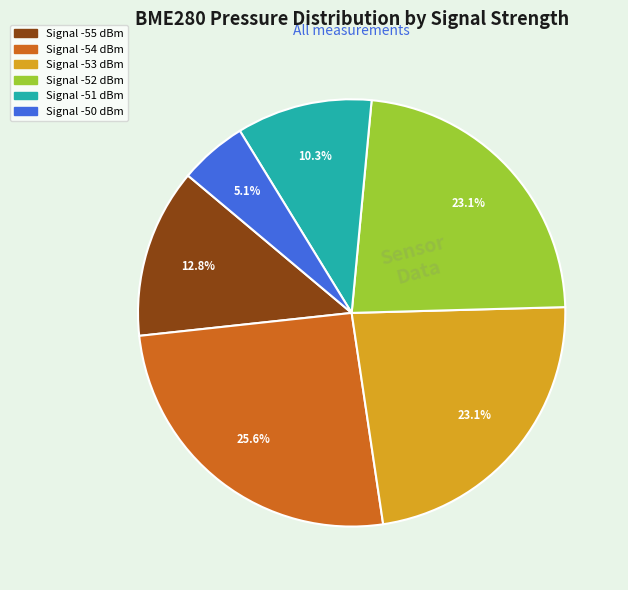

Is there a majority slice in this chart?

No